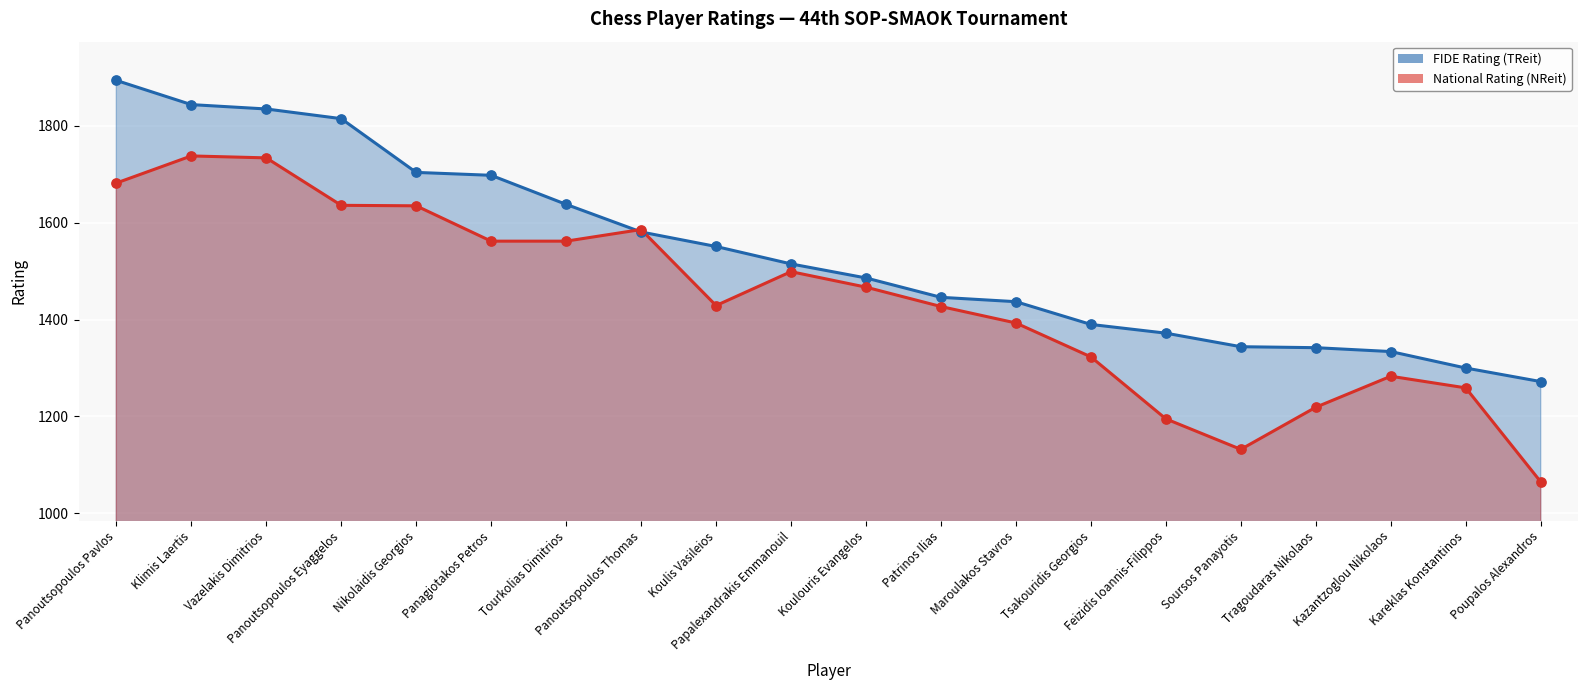

Which series reaches the minimum Y coordinate?

National Rating (NReit)